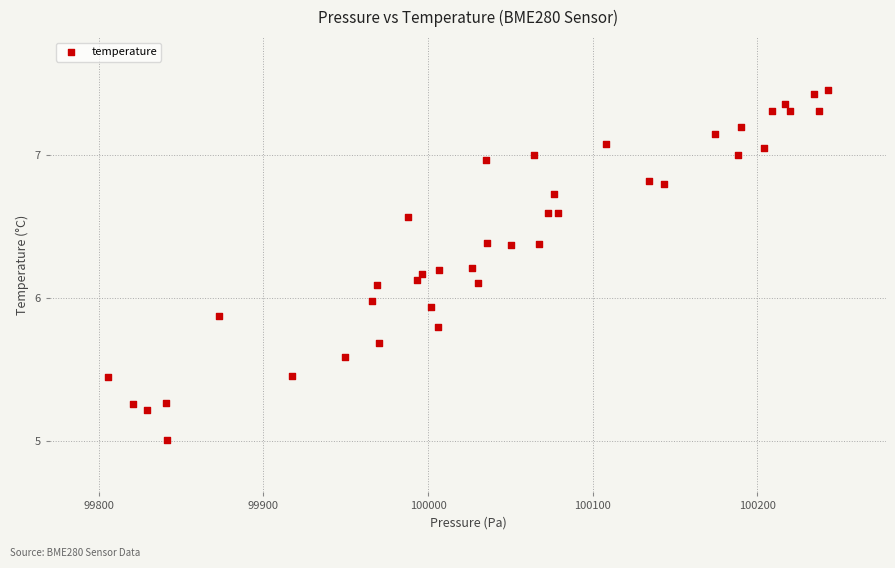

What is the range of X values (max minus min)?

437.9